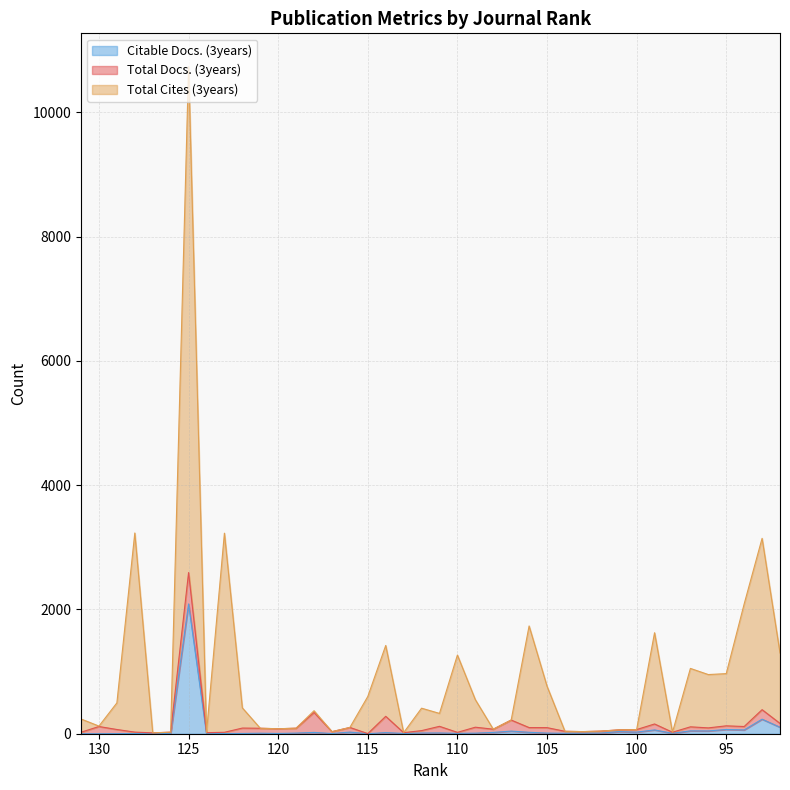

How many interior local valleys does the Citable Docs. (3years) series have?

12